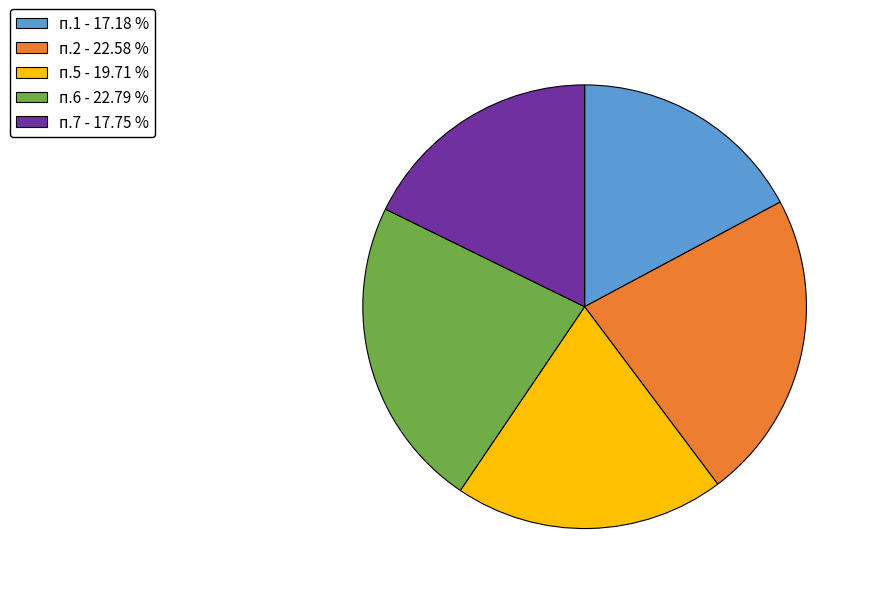

Does any single category account for the majority?

No